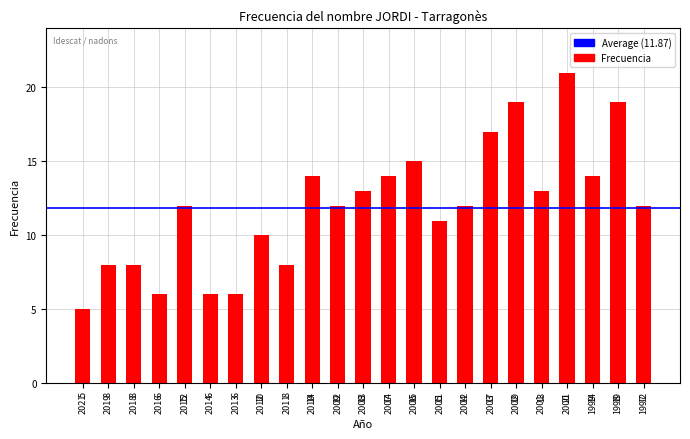

What is the difference between the maximum and minimum values?

16